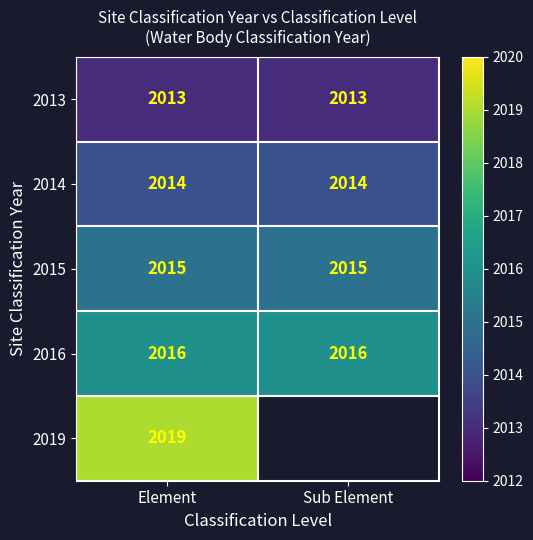

At which category is the sum across all series the highest?

Element